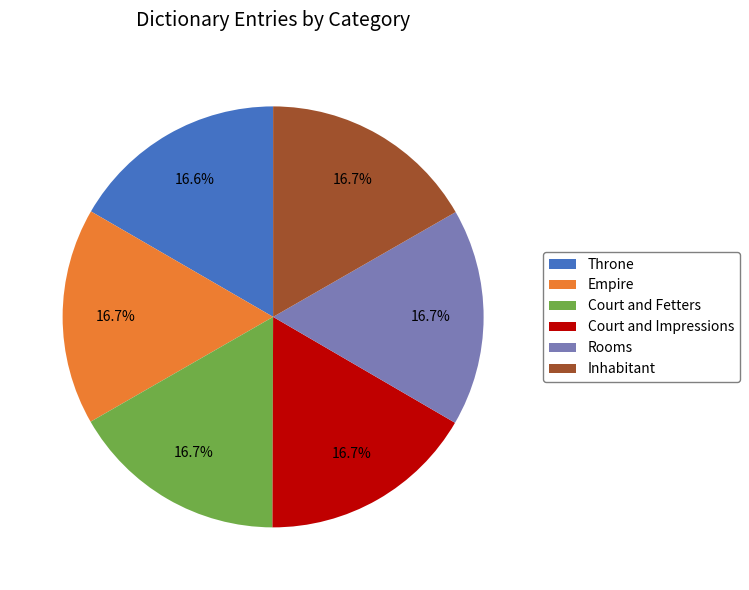

Approximately how many times larger is the value at Inhabitant compared to Empire?

1.0